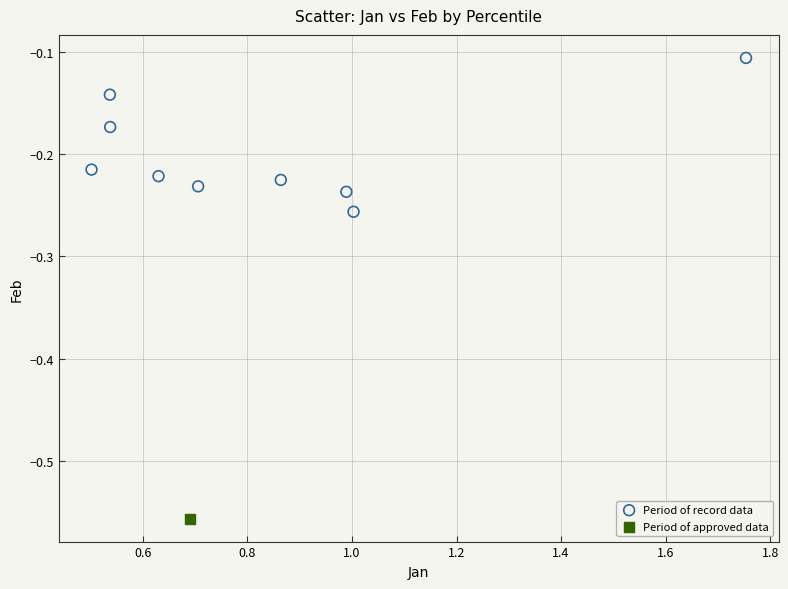

What are all the series names shown in the legend?

Period of record data, Period of approved data